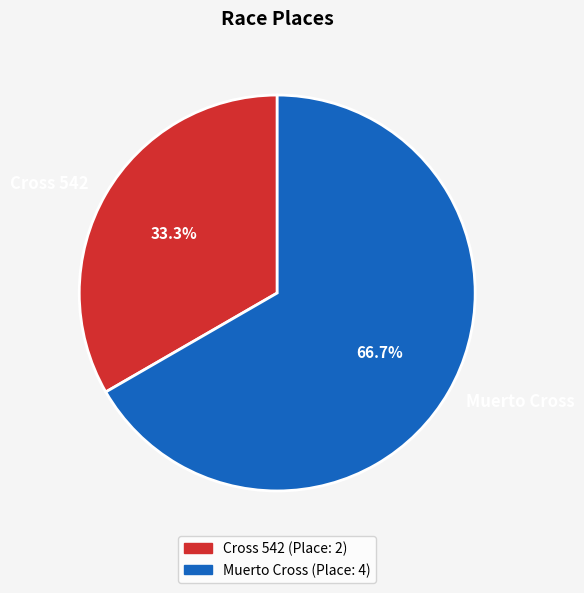

To the nearest percent, what is the average slice percentage?

50%